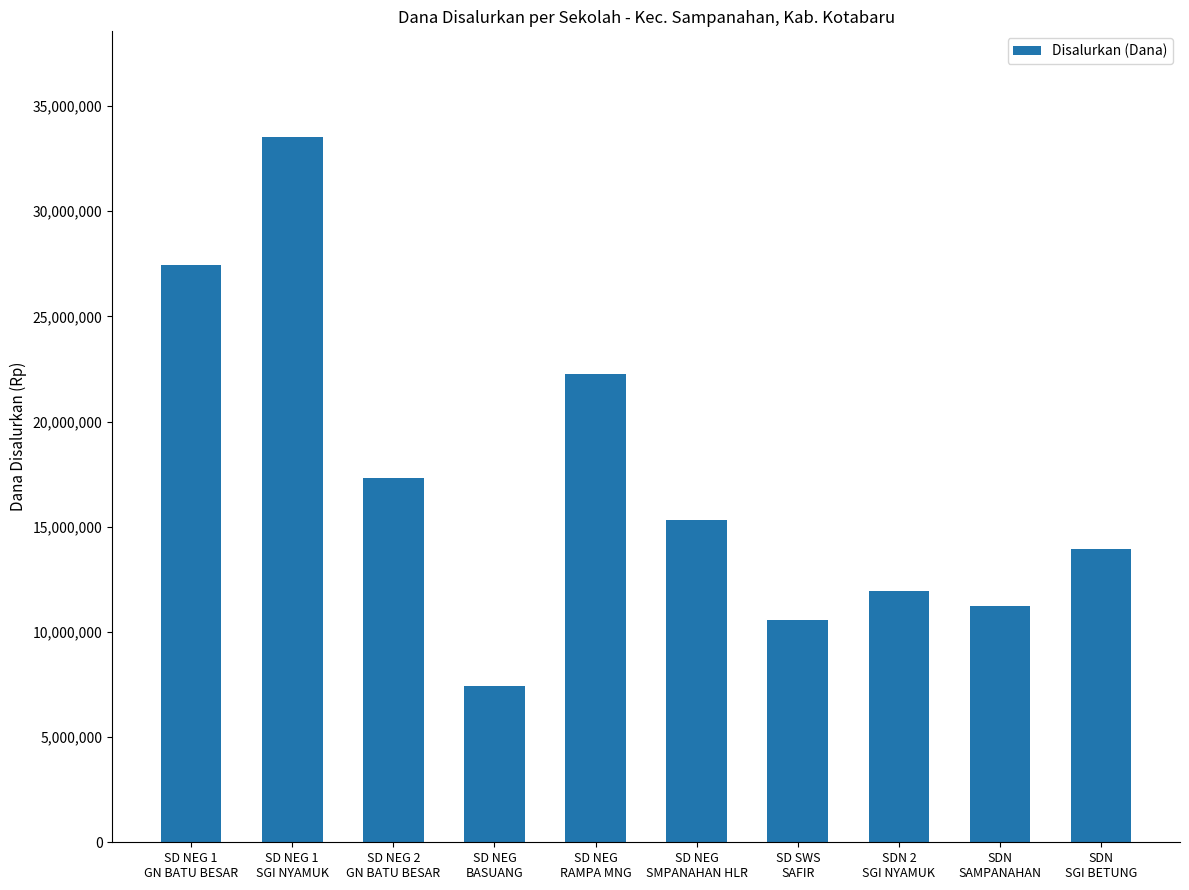

At which label is the value closest to 20475000?

SD NEG
RAMPA MNG